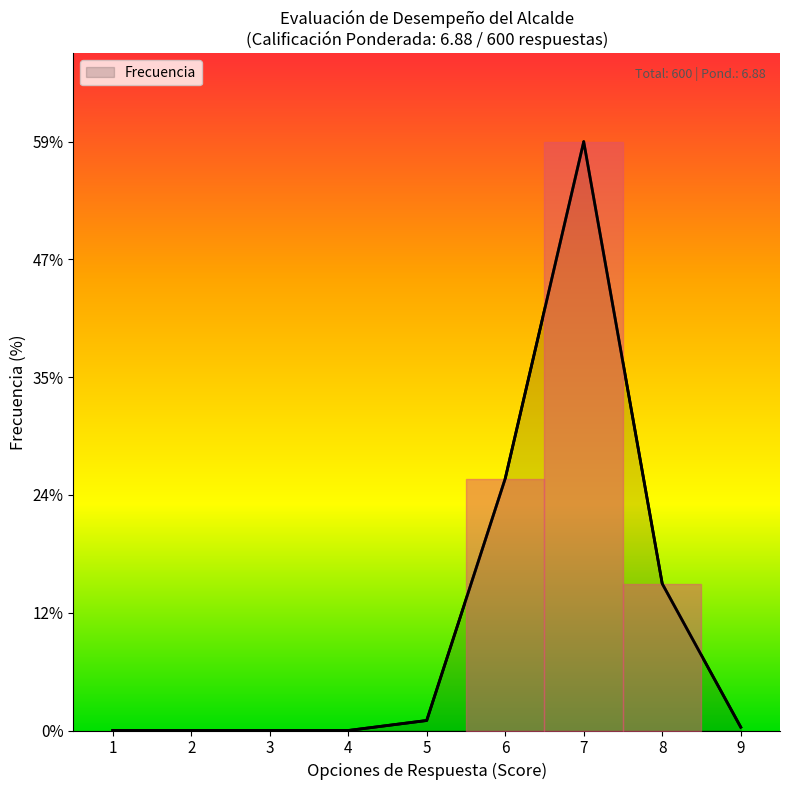

Reading left to right, extract all data points from this chart.

0	0	0	0	6	151	353	88	2